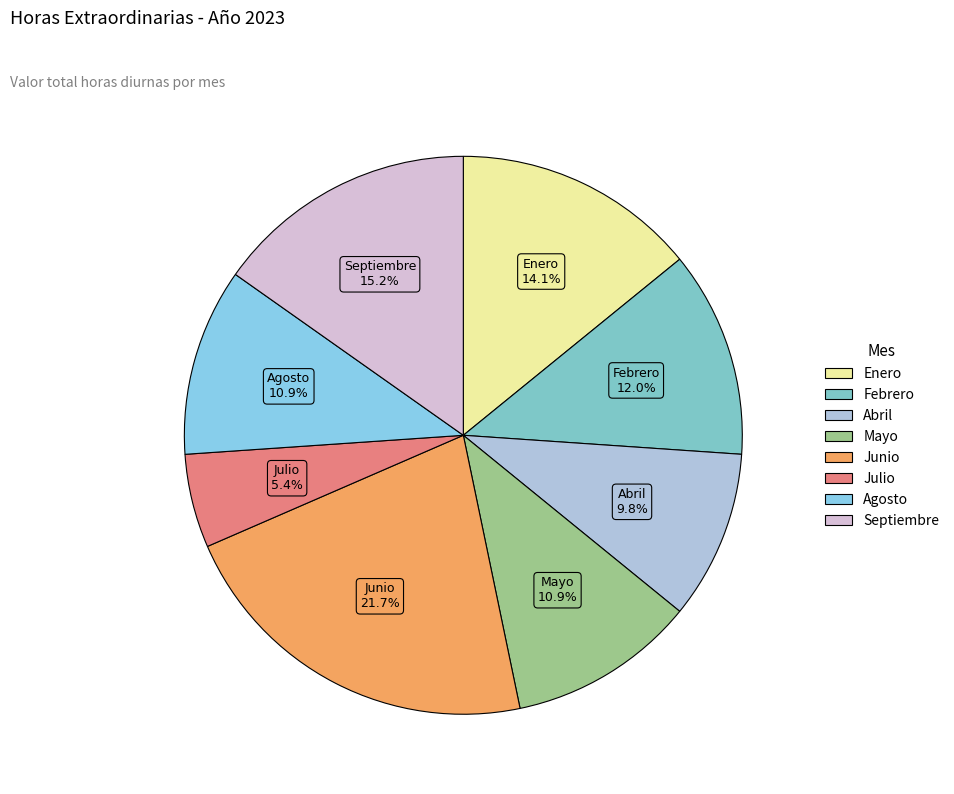

What percentage is the Junio slice, to the nearest percent?

22%